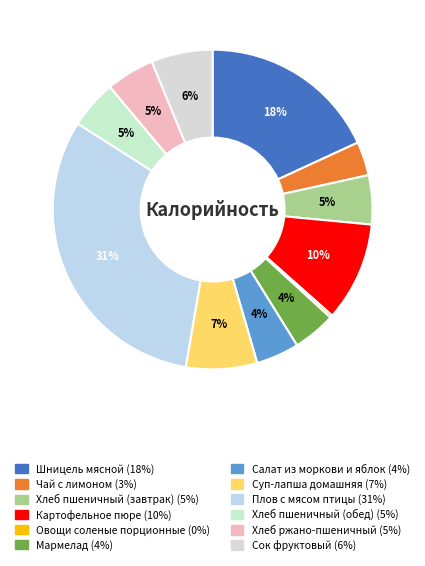

The Хлеб пшеничный (обед) slice represents 5% of the pie. True or false?

True